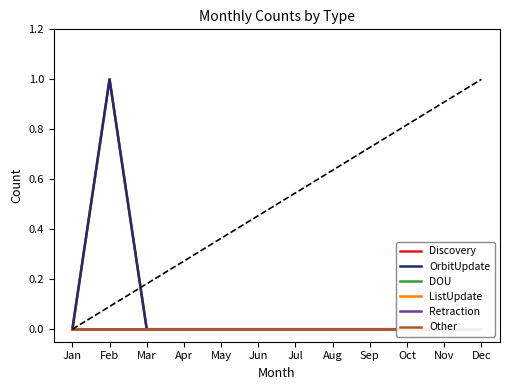

True or false: OrbitUpdate and Discovery cross at least once.

False